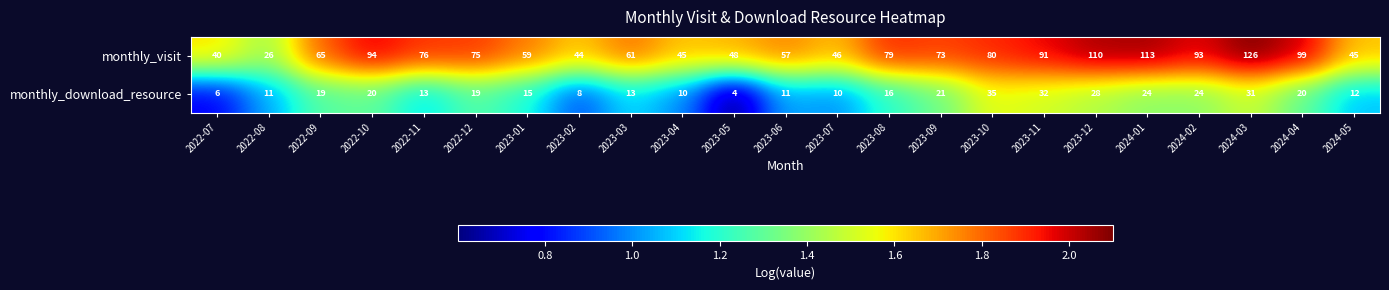

What is the spread (max minus min) of values at 2024-01?

89